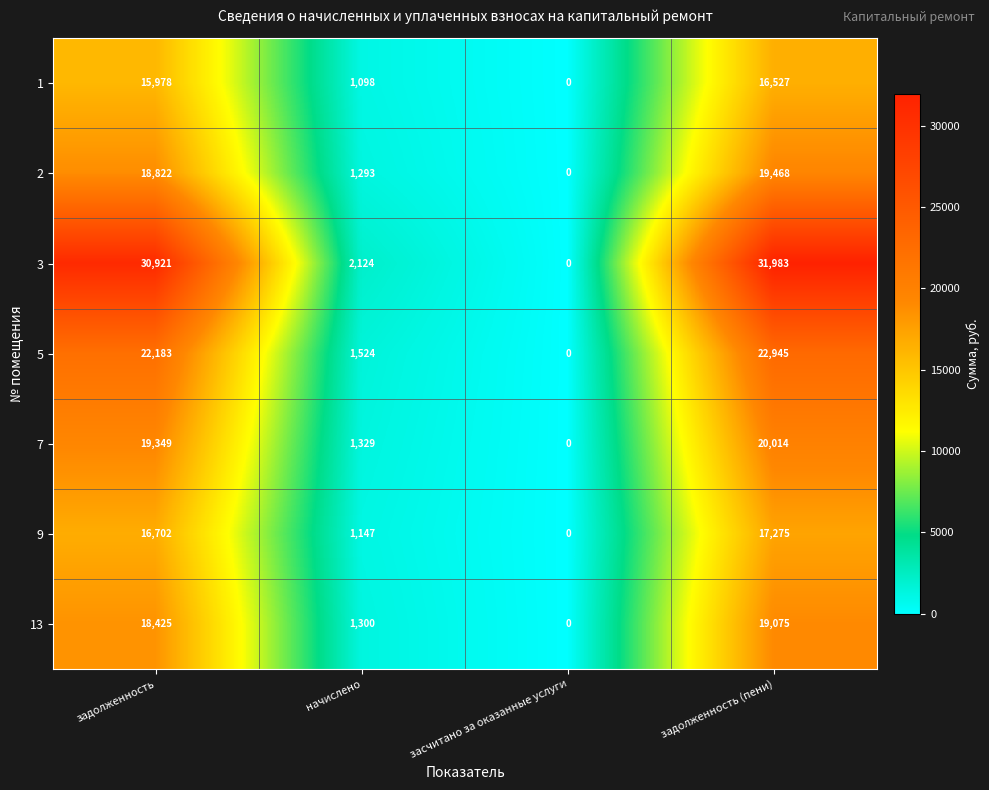

At which category does the chart reach its minimum across all series?

засчитано за оказанные услуги